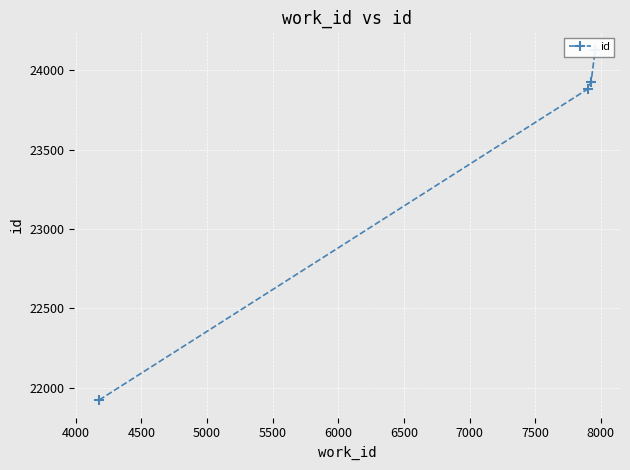

What is the value of the 3rd point from the left?

23929